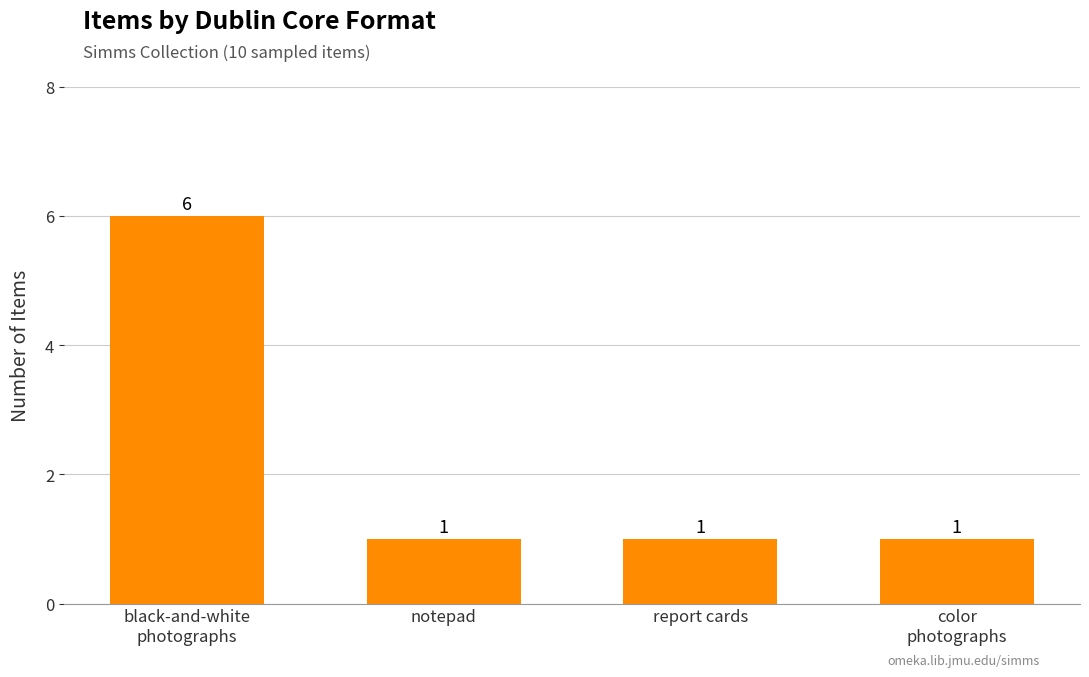

The value at report cards is 1. True or false?

True